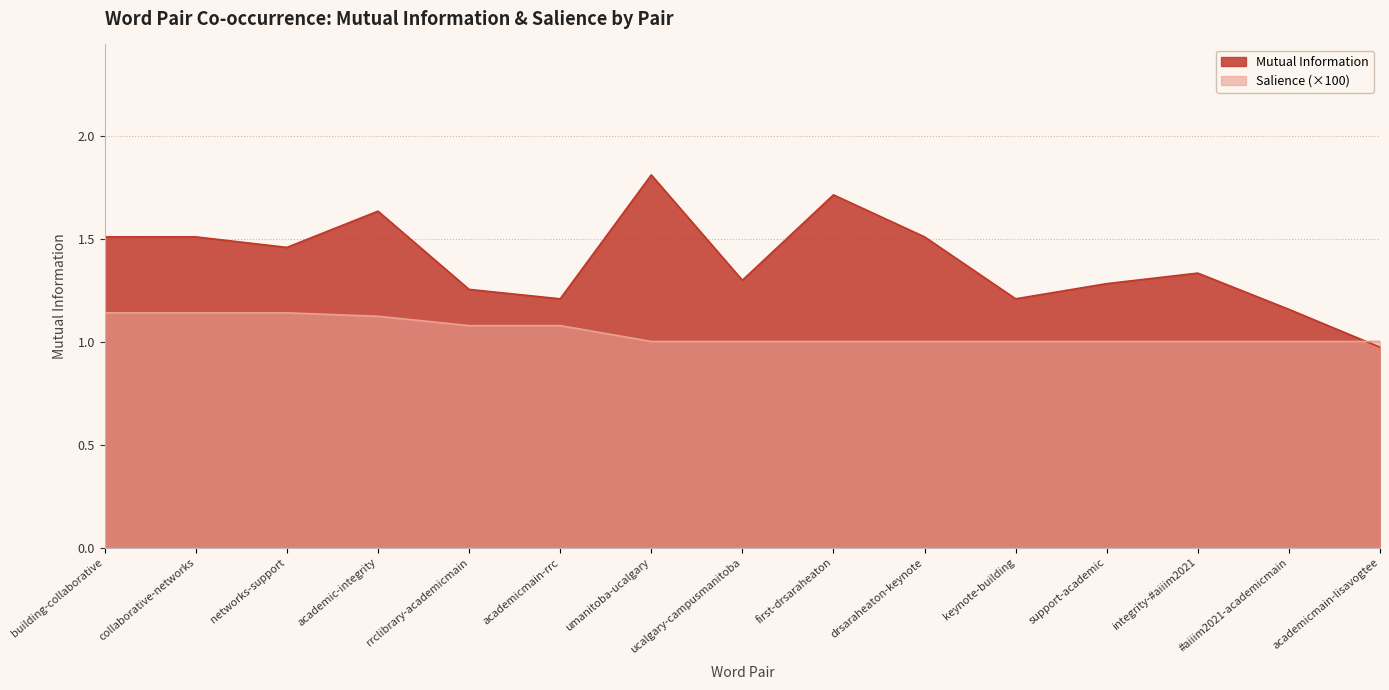

What is the difference between the Mutual Information values at umanitoba-ucalgary and academic-integrity?

0.2